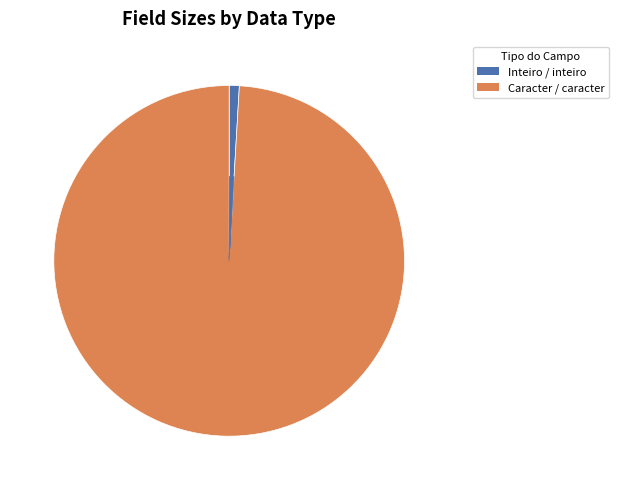

Is there any slice that represents more than half of the pie?

Yes